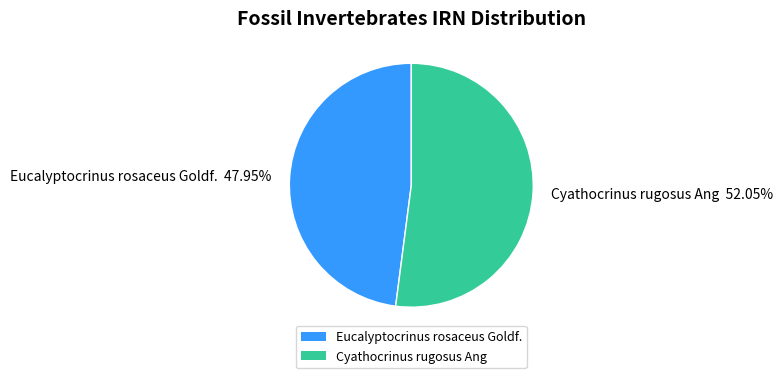

What is the ratio of the value at Cyathocrinus rugosus Ang to the value at Eucalyptocrinus rosaceus Goldf.?

1.1